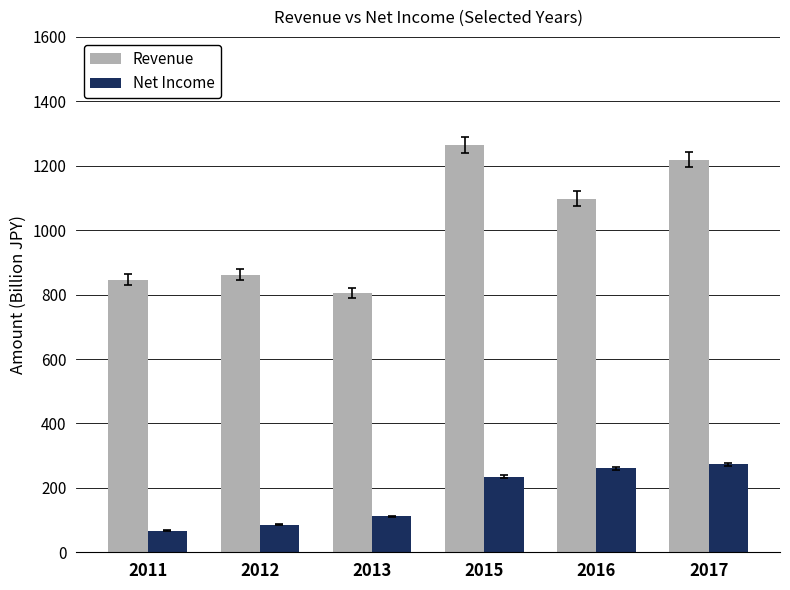

What is the sum of the Net Income values at 2016 and 2011?

327.4